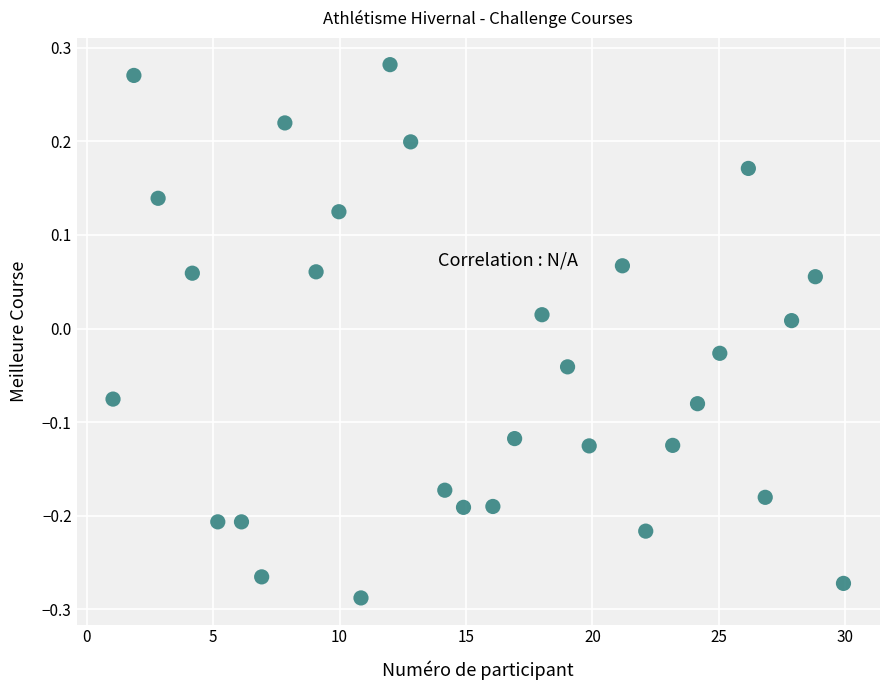

What is the range of Y values (max minus min)?

0.6